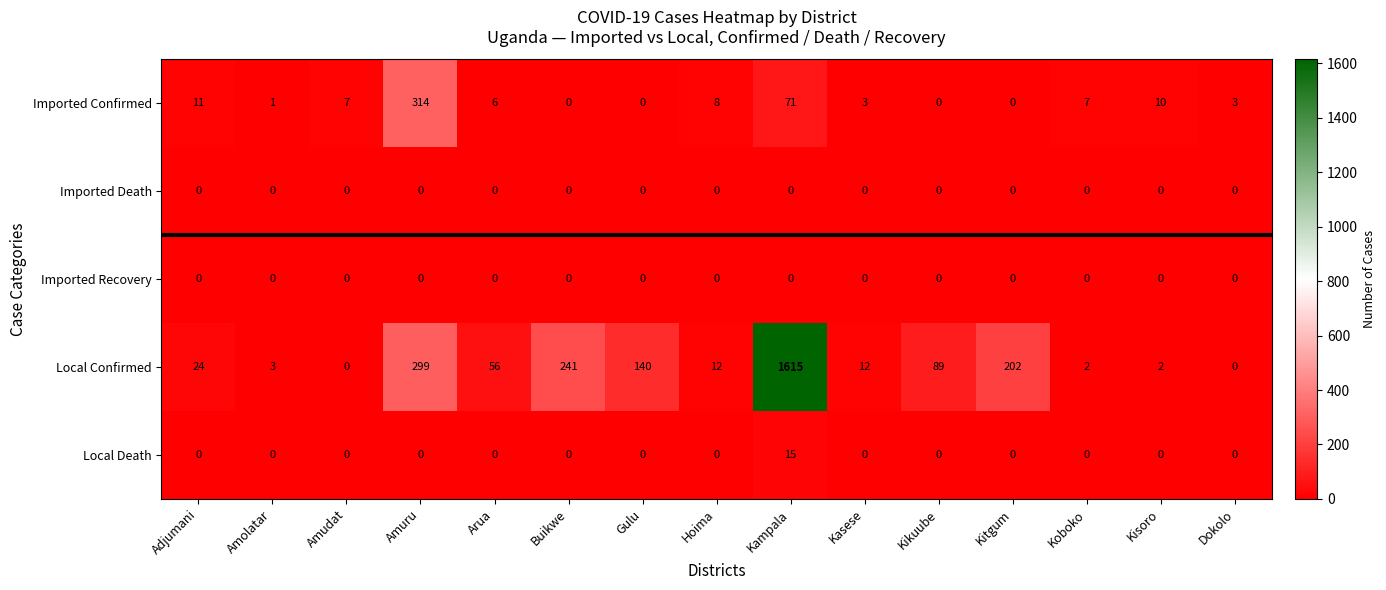

The value of Local Confirmed at Kikuube is 89. True or false?

True